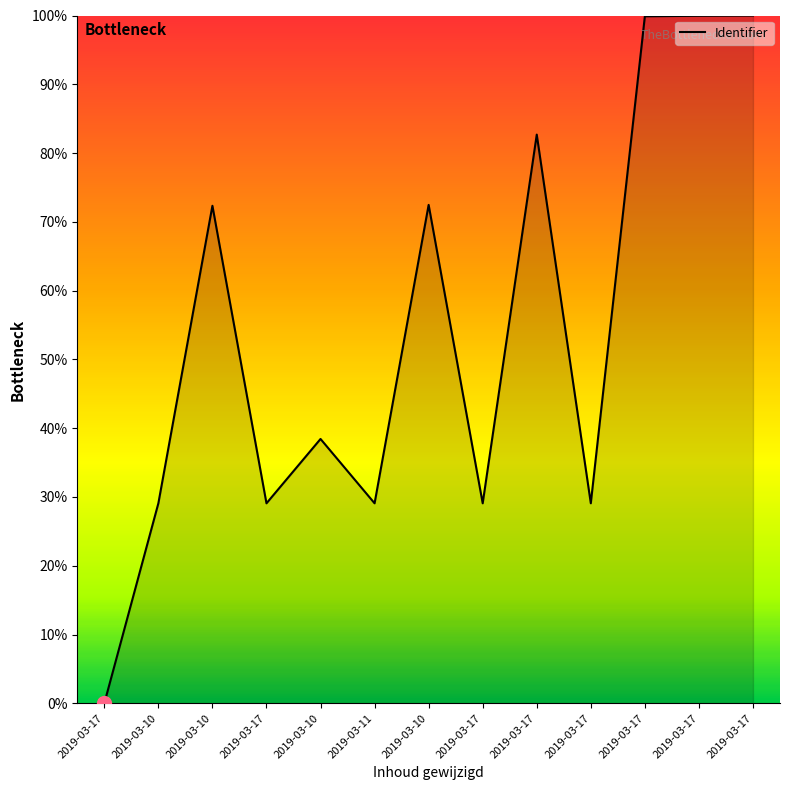

Between 2019-03-10 and 2019-03-10, which is larger?

2019-03-10